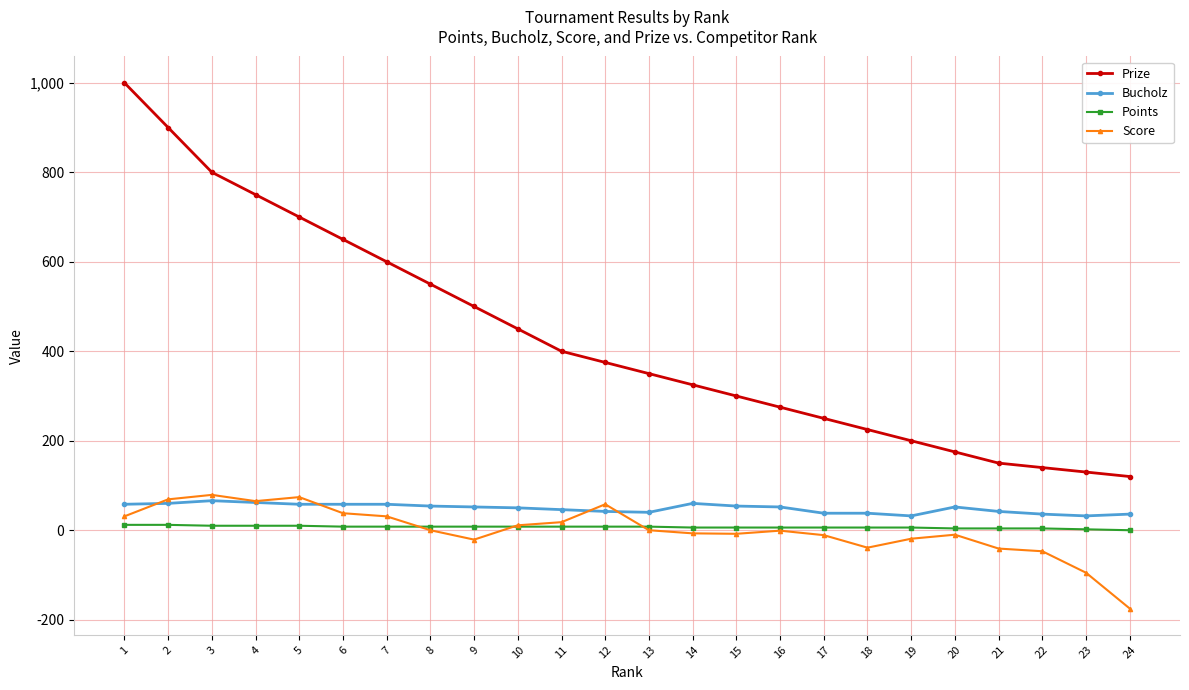

True or false: Score has more than 2 points higher than both neighbors.

True